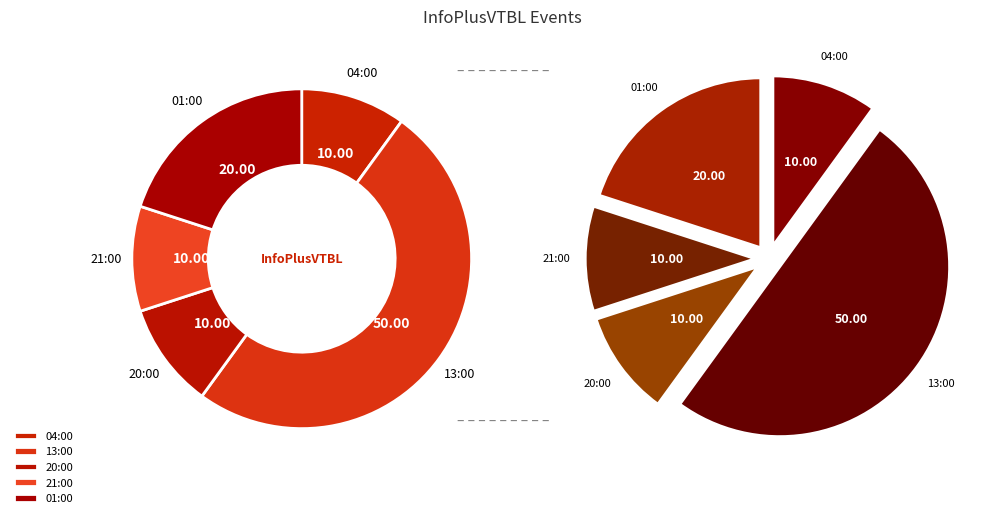

What portion of the pie excludes 2017-05-22 01:00?

80.0%